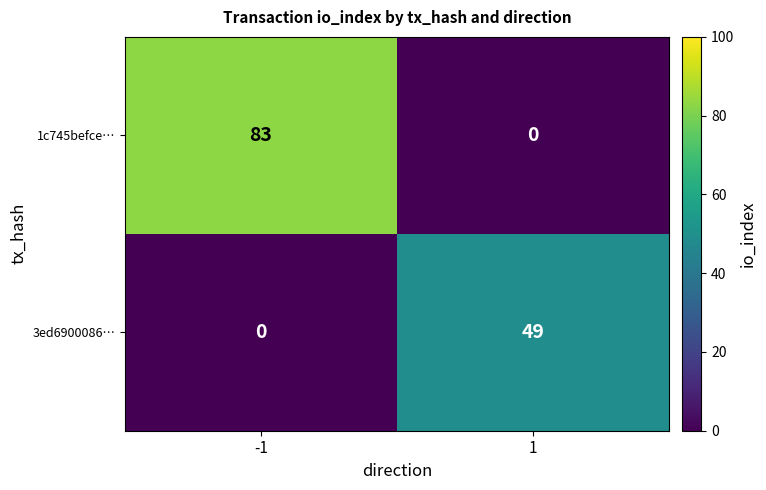

True or false: 3ed6900086… has a value of 49 at 1.

True